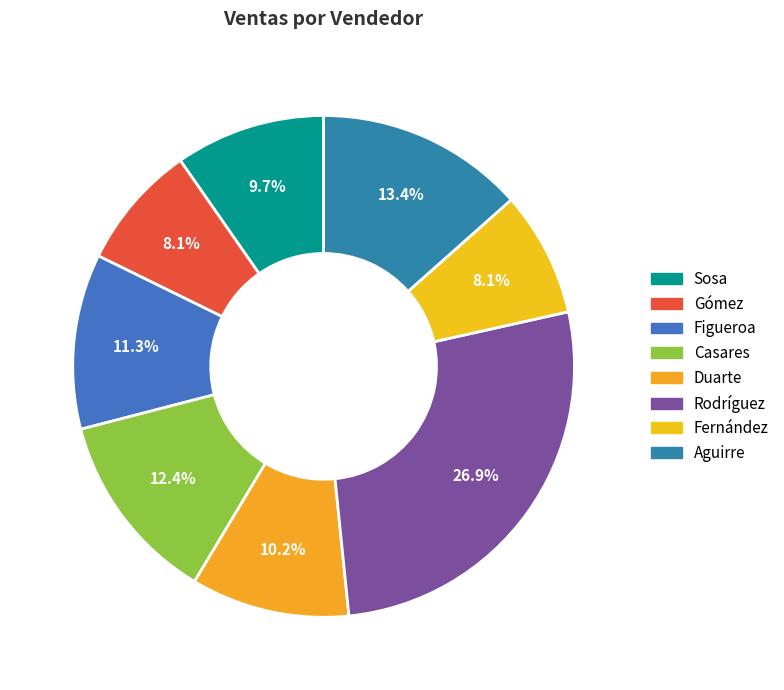

Rank the categories by value from lowest to highest.

Gómez, Fernández, Sosa, Duarte, Figueroa, Casares, Aguirre, Rodríguez